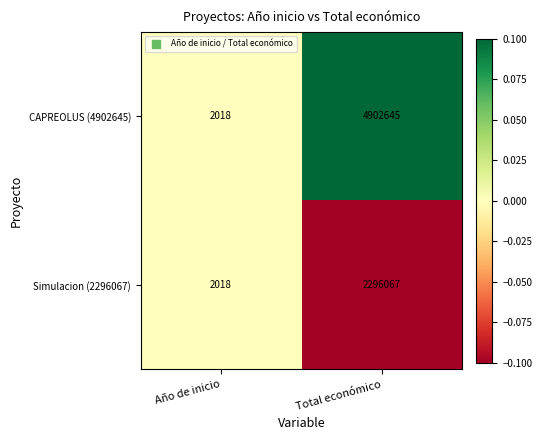

Rank the series by their average value, from lowest to highest.

Simulacion (2296067), CAPREOLUS (4902645)